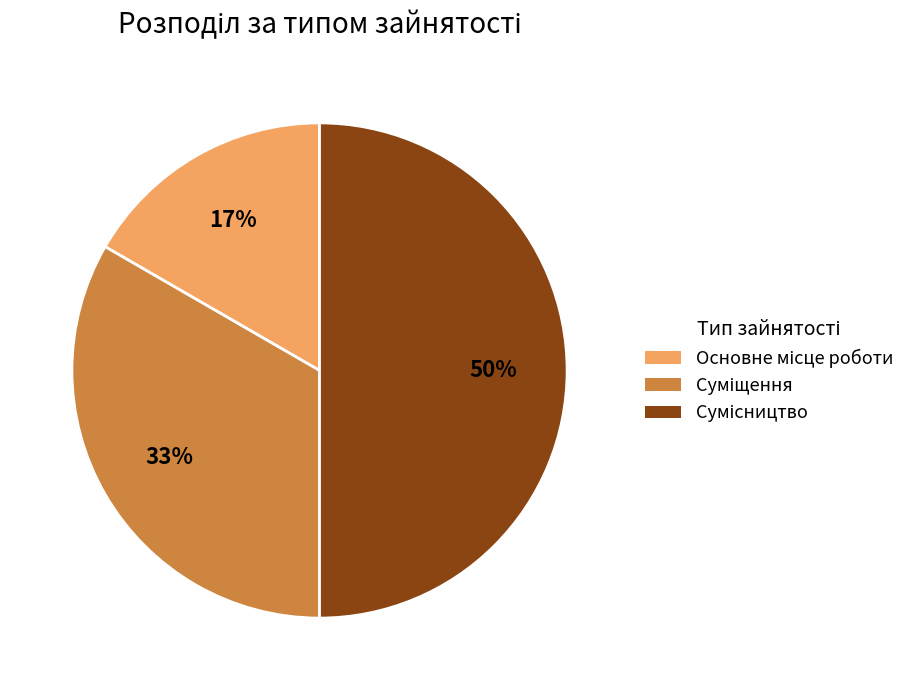

To the nearest percent, what is the difference between the largest and smallest slice percentages?

33%